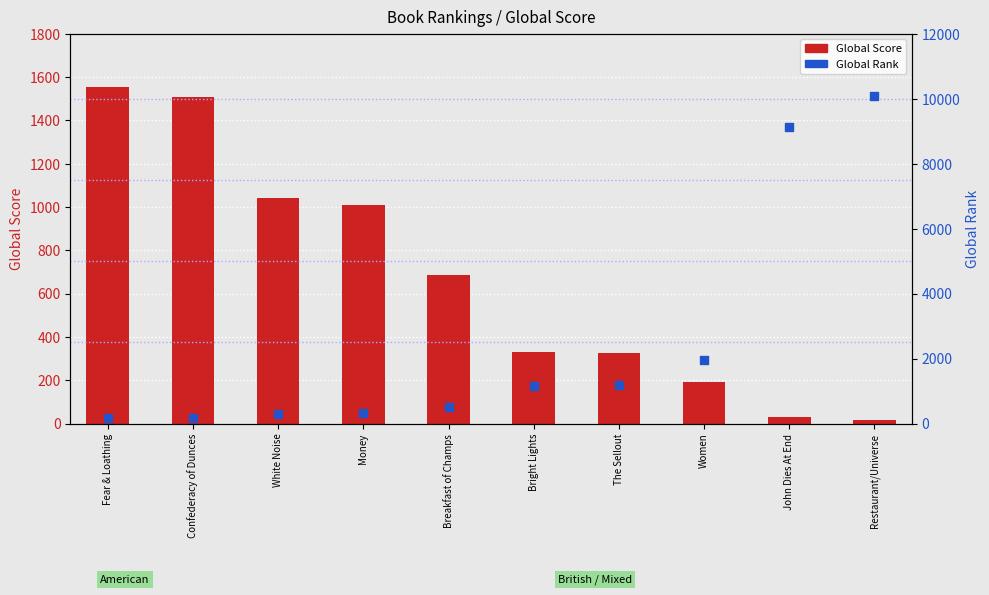

What are all the series names shown in the legend?

Global Score, Global Rank